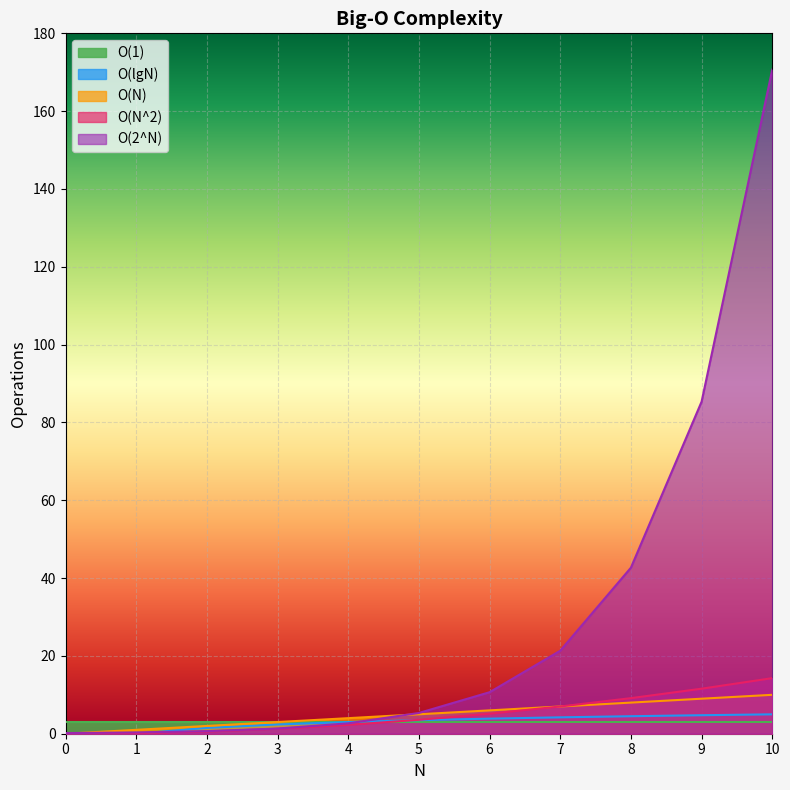

What is the sum of the O(N^2) values at 1 and 9?

11.7